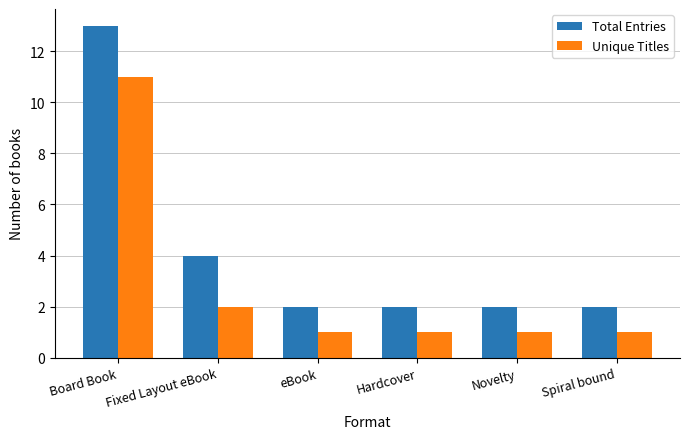

Reading right to left, list all the values displayed in this chart.

Total Entries: 2	2	2	2	4	13
Unique Titles: 1	1	1	1	2	11